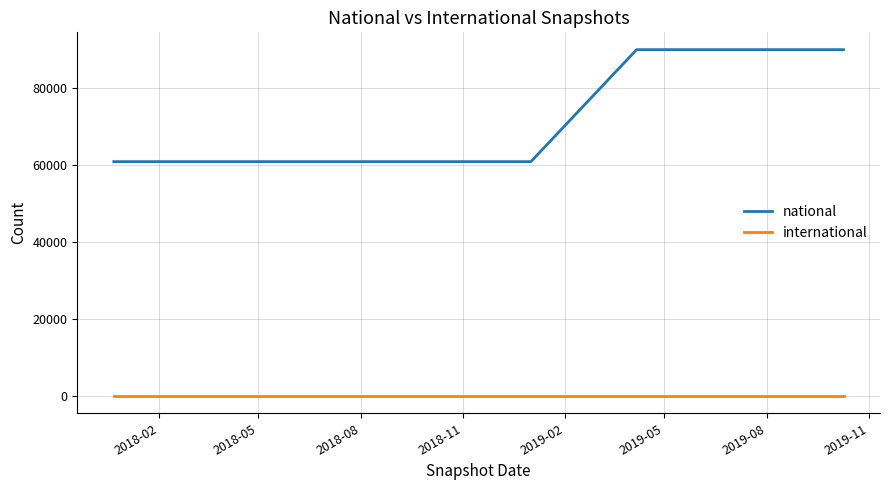

True or false: national and international intersect in this chart.

False